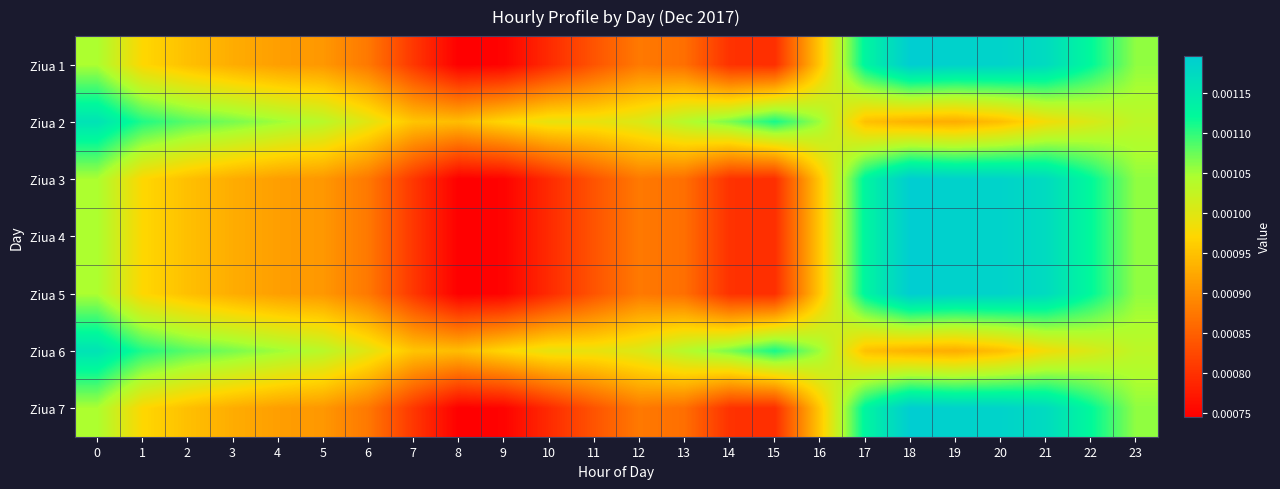

Reading right to left, what are all the values shown in this chart?

Ziua 1: 23=0.0	22=0.0	21=0.0	20=0.0	19=0.0	18=0.0	17=0.0	16=0.0	15=0.0	14=0.0	13=0.0	12=0.0	11=0.0	10=0.0	9=0.0	8=0.0	7=0.0	6=0.0	5=0.0	4=0.0	3=0.0	2=0.0	1=0.0	0=0.0
Ziua 2: 23=0.0	22=0.0	21=0.0	20=0.0	19=0.0	18=0.0	17=0.0	16=0.0	15=0.0	14=0.0	13=0.0	12=0.0	11=0.0	10=0.0	9=0.0	8=0.0	7=0.0	6=0.0	5=0.0	4=0.0	3=0.0	2=0.0	1=0.0	0=0.0
Ziua 3: 23=0.0	22=0.0	21=0.0	20=0.0	19=0.0	18=0.0	17=0.0	16=0.0	15=0.0	14=0.0	13=0.0	12=0.0	11=0.0	10=0.0	9=0.0	8=0.0	7=0.0	6=0.0	5=0.0	4=0.0	3=0.0	2=0.0	1=0.0	0=0.0
Ziua 4: 23=0.0	22=0.0	21=0.0	20=0.0	19=0.0	18=0.0	17=0.0	16=0.0	15=0.0	14=0.0	13=0.0	12=0.0	11=0.0	10=0.0	9=0.0	8=0.0	7=0.0	6=0.0	5=0.0	4=0.0	3=0.0	2=0.0	1=0.0	0=0.0
Ziua 5: 23=0.0	22=0.0	21=0.0	20=0.0	19=0.0	18=0.0	17=0.0	16=0.0	15=0.0	14=0.0	13=0.0	12=0.0	11=0.0	10=0.0	9=0.0	8=0.0	7=0.0	6=0.0	5=0.0	4=0.0	3=0.0	2=0.0	1=0.0	0=0.0
Ziua 6: 23=0.0	22=0.0	21=0.0	20=0.0	19=0.0	18=0.0	17=0.0	16=0.0	15=0.0	14=0.0	13=0.0	12=0.0	11=0.0	10=0.0	9=0.0	8=0.0	7=0.0	6=0.0	5=0.0	4=0.0	3=0.0	2=0.0	1=0.0	0=0.0
Ziua 7: 23=0.0	22=0.0	21=0.0	20=0.0	19=0.0	18=0.0	17=0.0	16=0.0	15=0.0	14=0.0	13=0.0	12=0.0	11=0.0	10=0.0	9=0.0	8=0.0	7=0.0	6=0.0	5=0.0	4=0.0	3=0.0	2=0.0	1=0.0	0=0.0